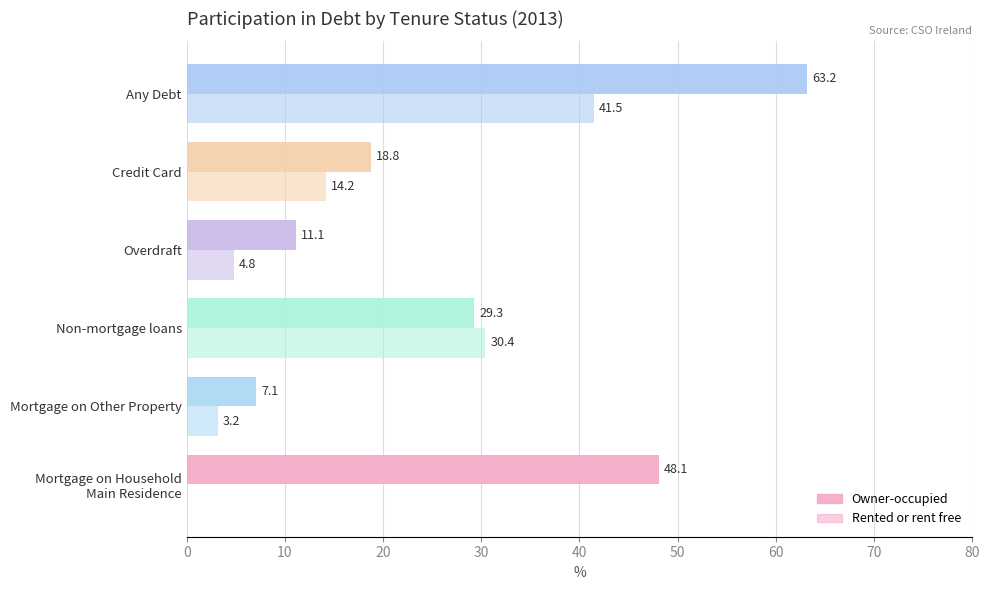

Reading left to right, extract all data points from this chart.

Owner-occupied: 0=48.1	10=7.1	20=29.3	30=11.1	40=18.8	50=63.2
Rented or rent free: 0=0.0	10=3.2	20=30.4	30=4.8	40=14.2	50=41.5